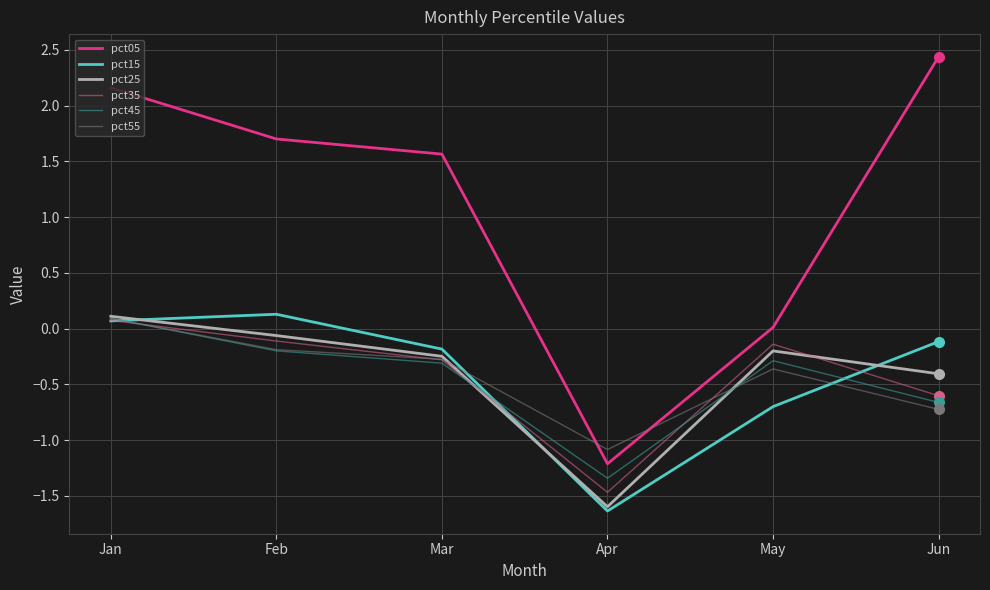

Which series has the largest range (max minus min)?

pct05